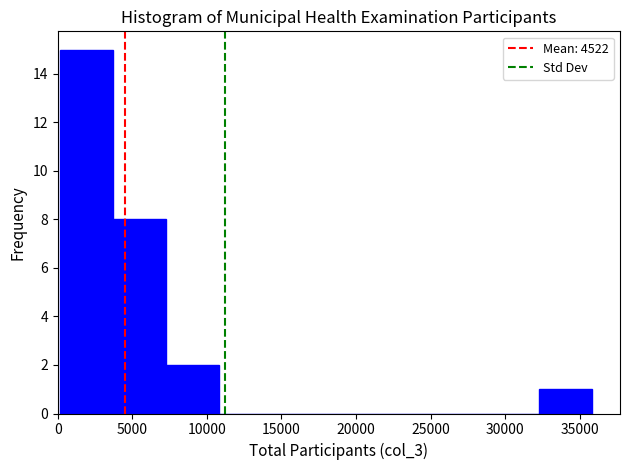

Over which range of the x-axis is the bar tallest?

0 to 3500